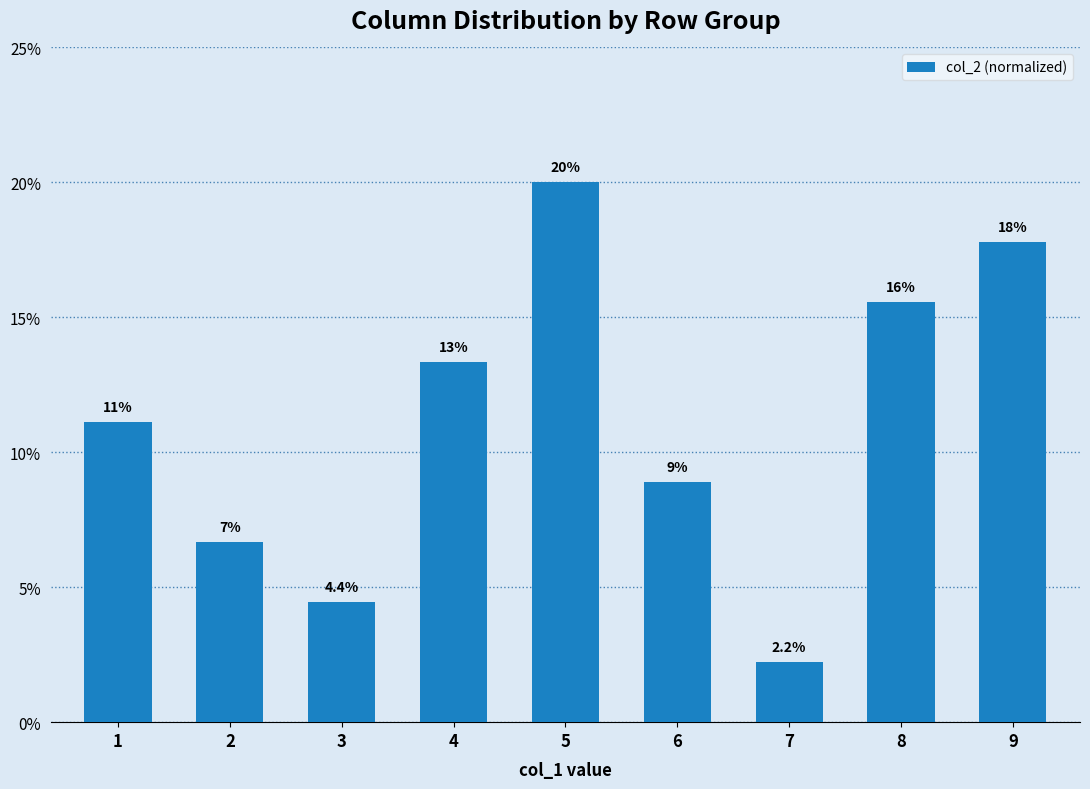

What value does the data have at 6?

8.9